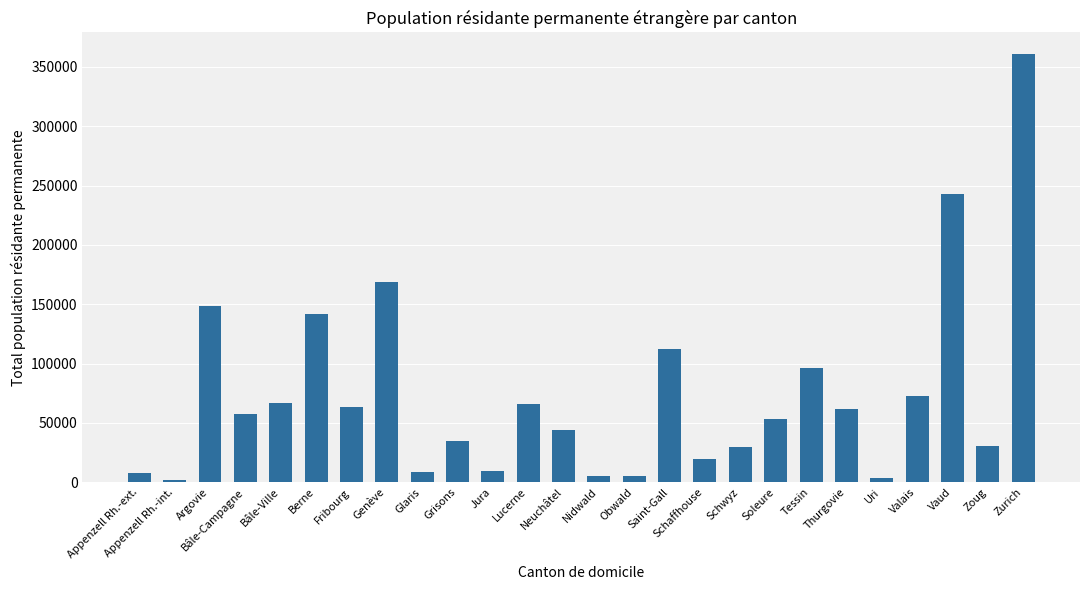

What is the difference between the values at Neuchâtel and Appenzell Rh.-ext.?

36226